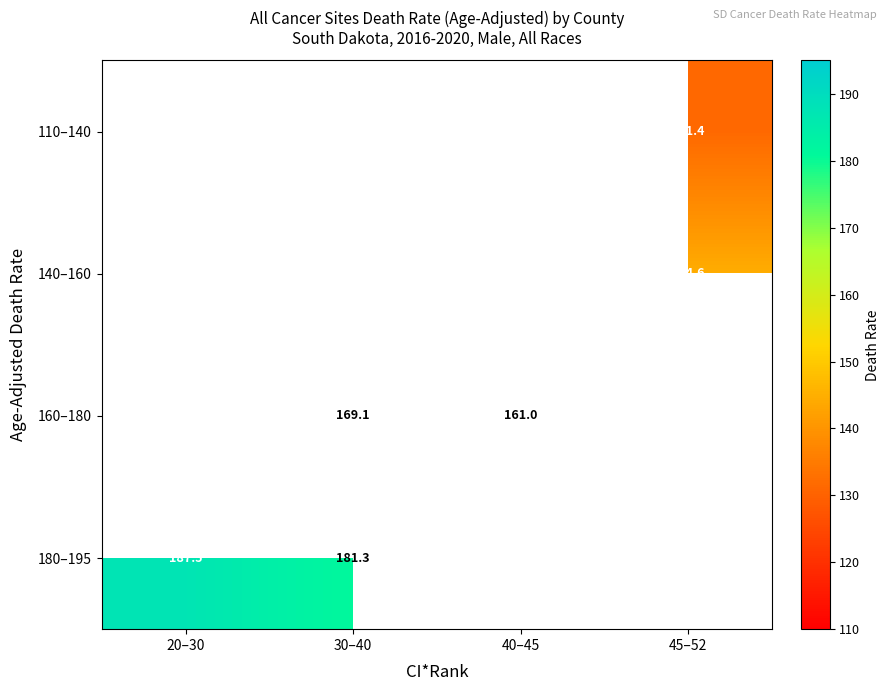

At which label is 180–195 closest to 184?

30–40